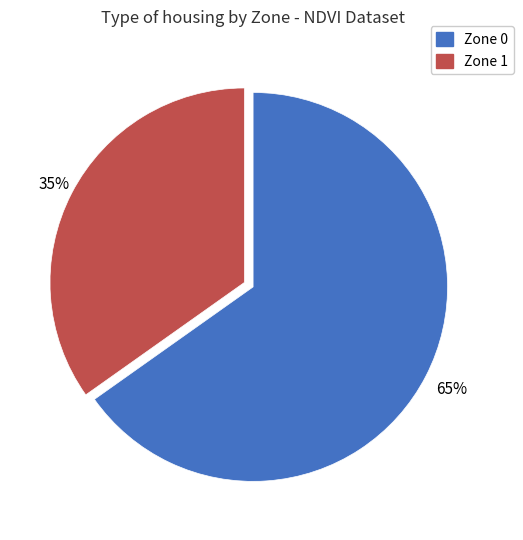

Which has a higher value, Zone 0 or Zone 1?

Zone 0